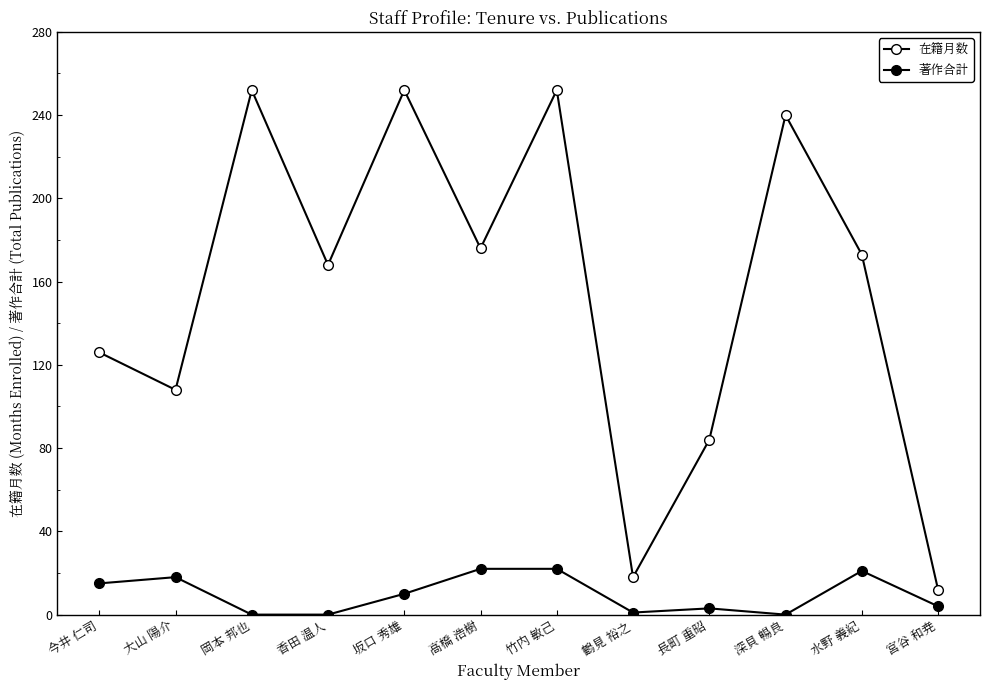

At which category is the sum across all series the highest?

竹内 敏己